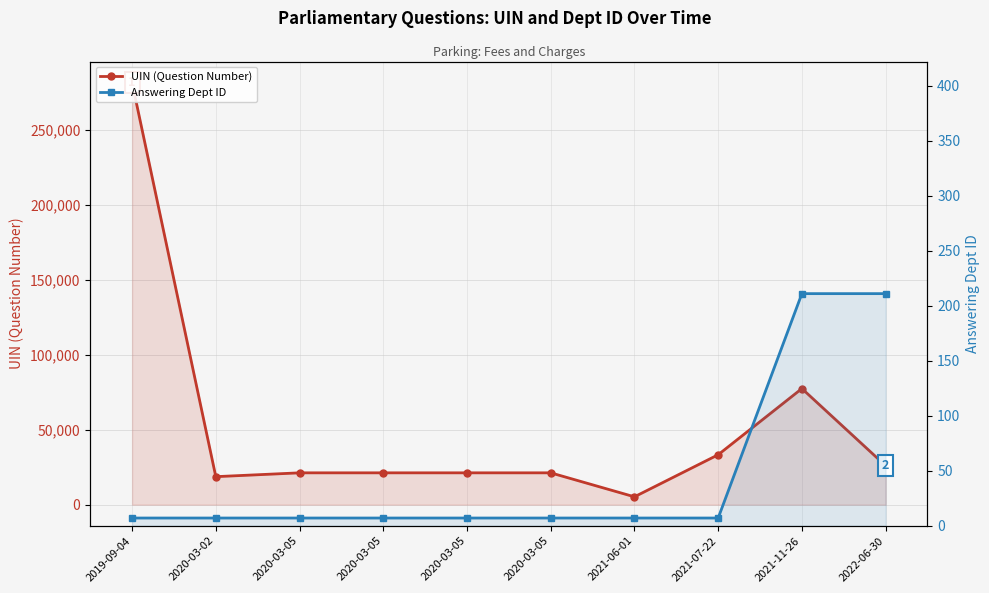

What is the spread (max minus min) of values at 2020-03-05?

21223